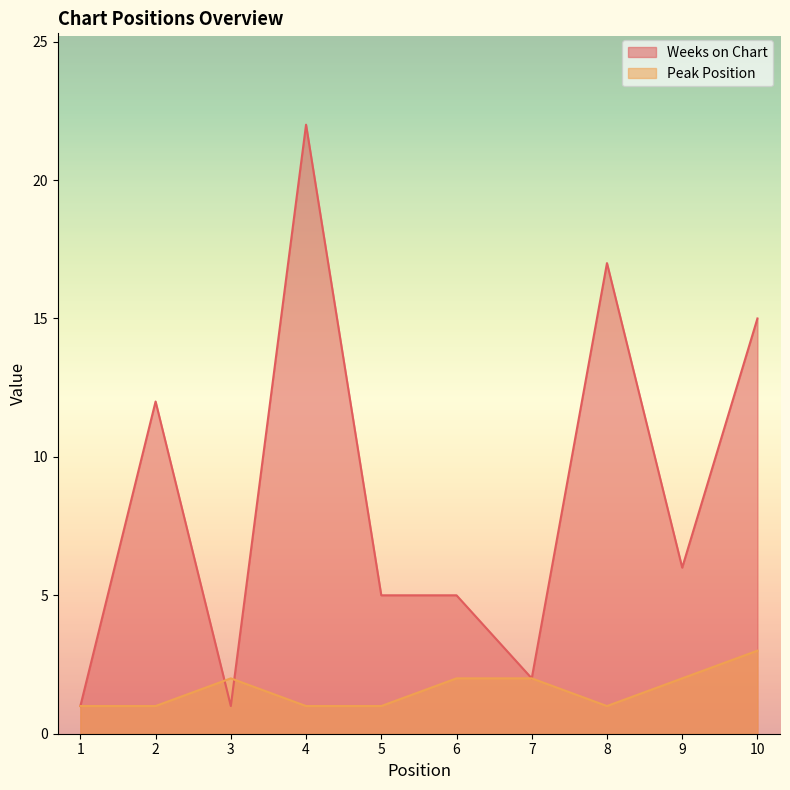

Is it true that Peak Position equals 3 at 10?

True